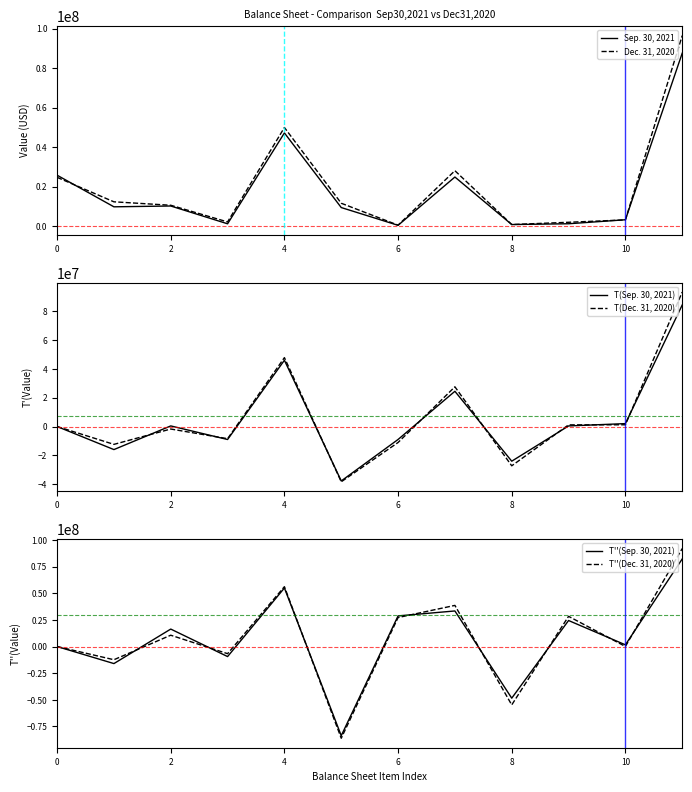

What is the lowest value of the T''(Dec. 31, 2020) series?

-86082516